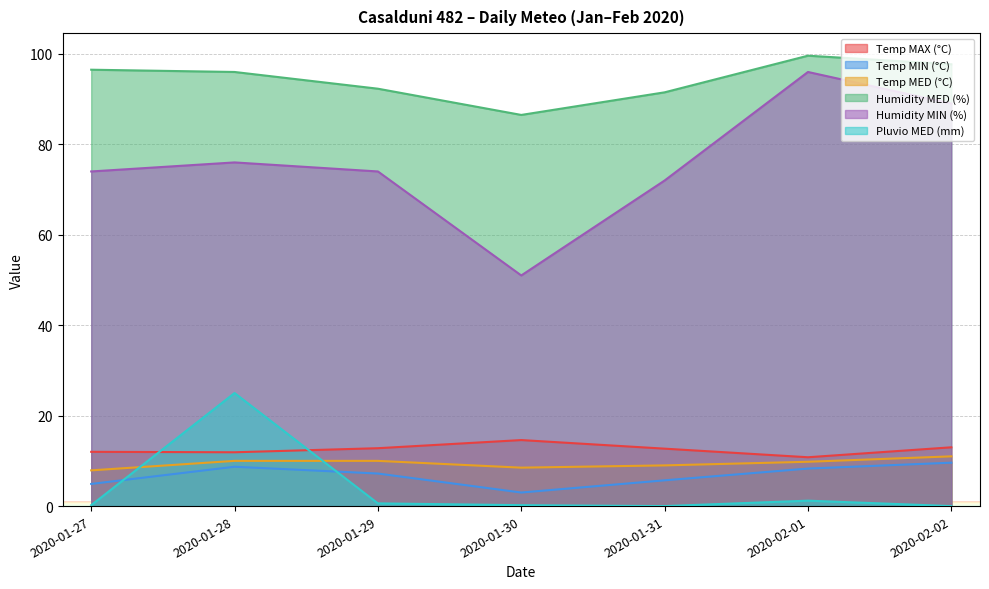

What is the label of the 3rd point from the left?

2020-01-29